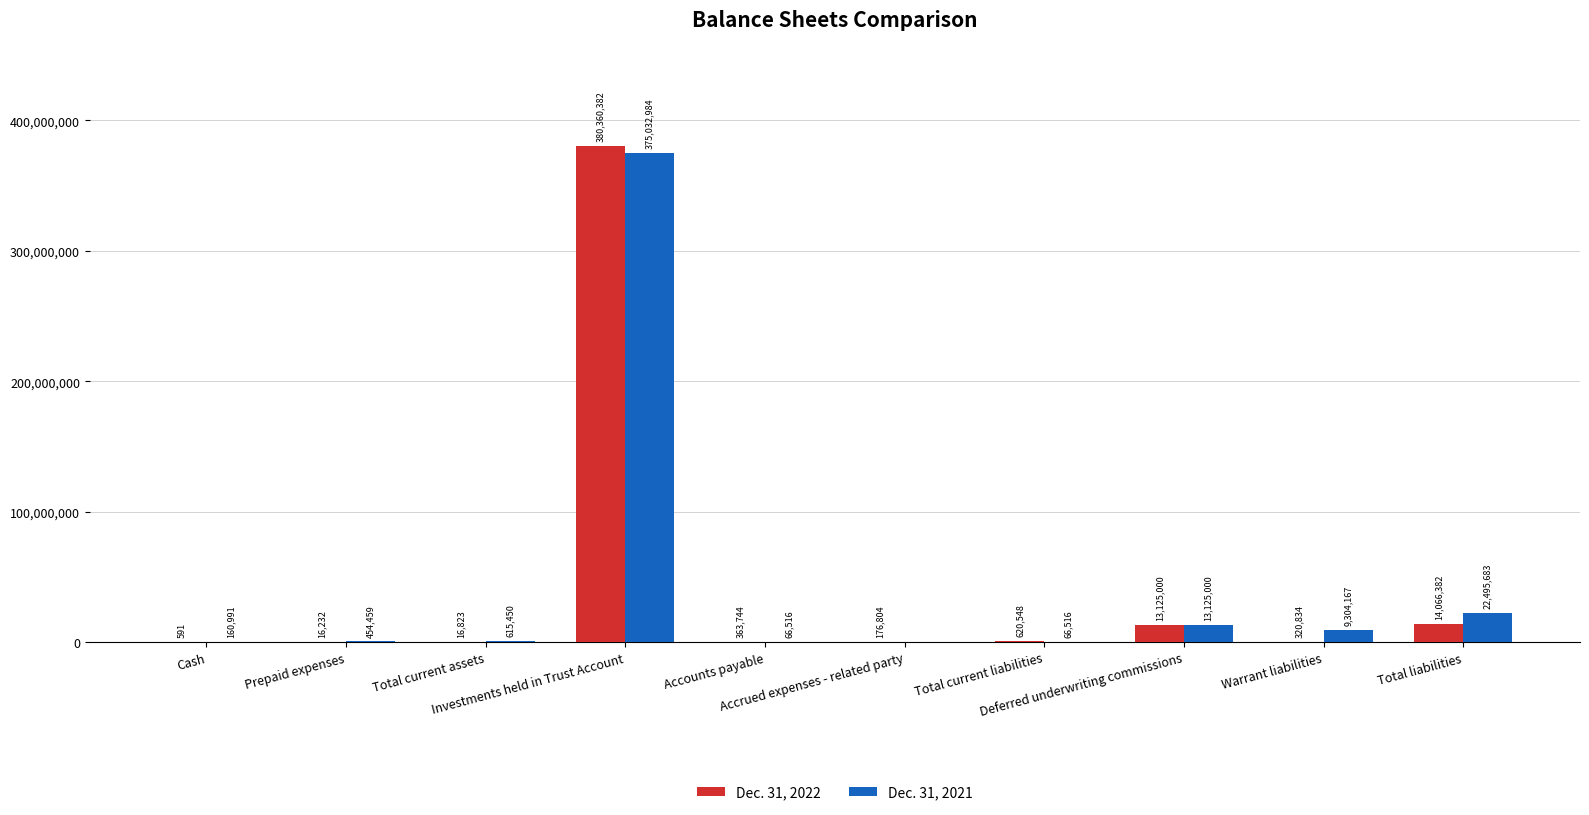

What is the greatest value displayed?

380360382